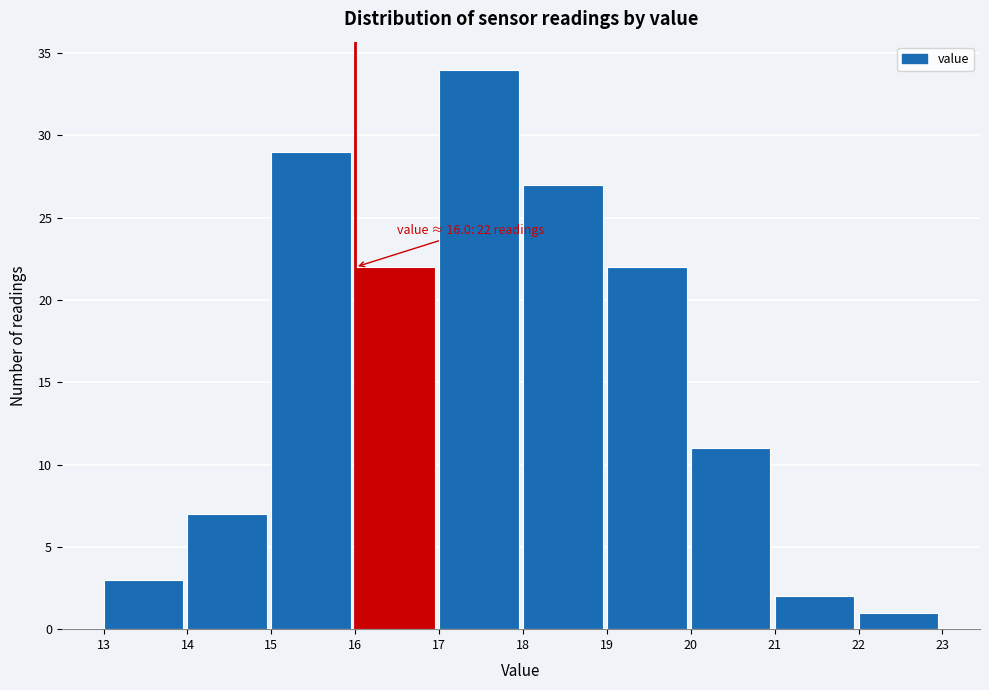

Which range on the x-axis has the tallest bar?

17 to 18